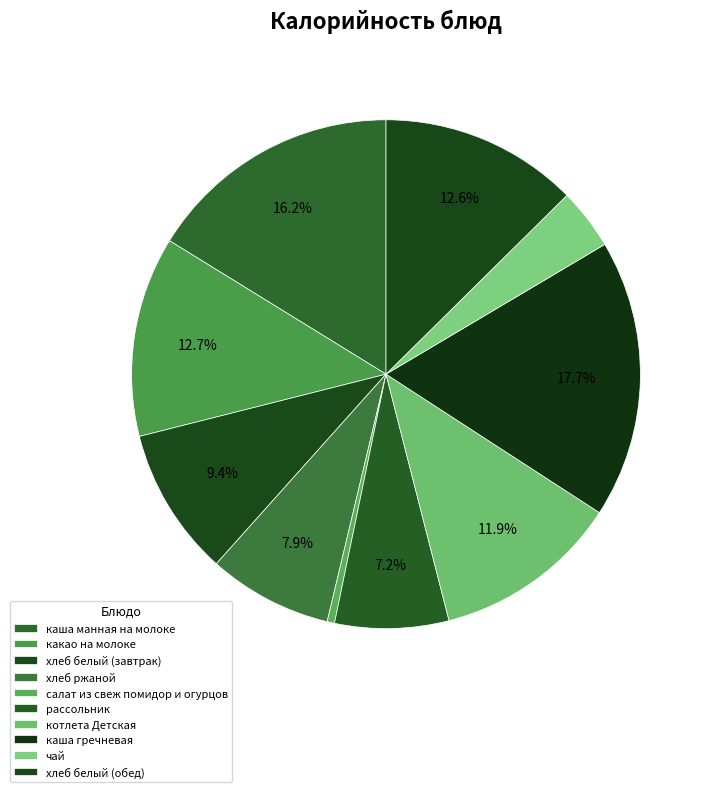

What is the change in value from котлета Детская to чай?

-119